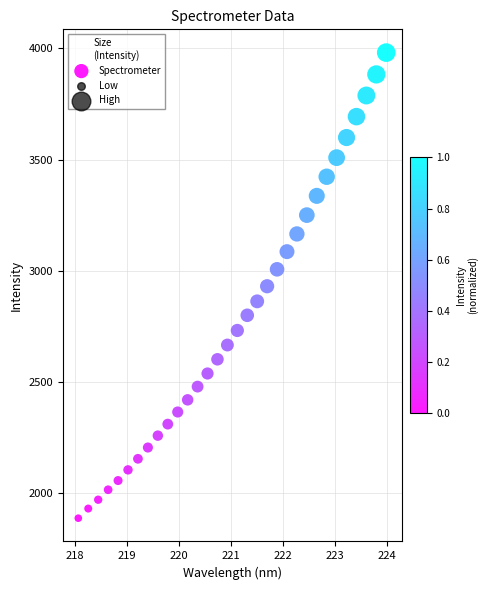

What is the range of Y values (max minus min)?

2094.2